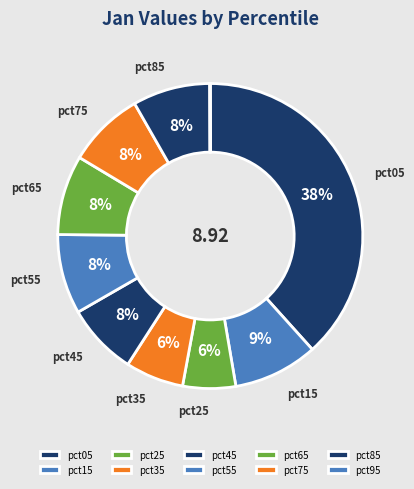

What is the change in value from pct05 to pct85?

-2.7